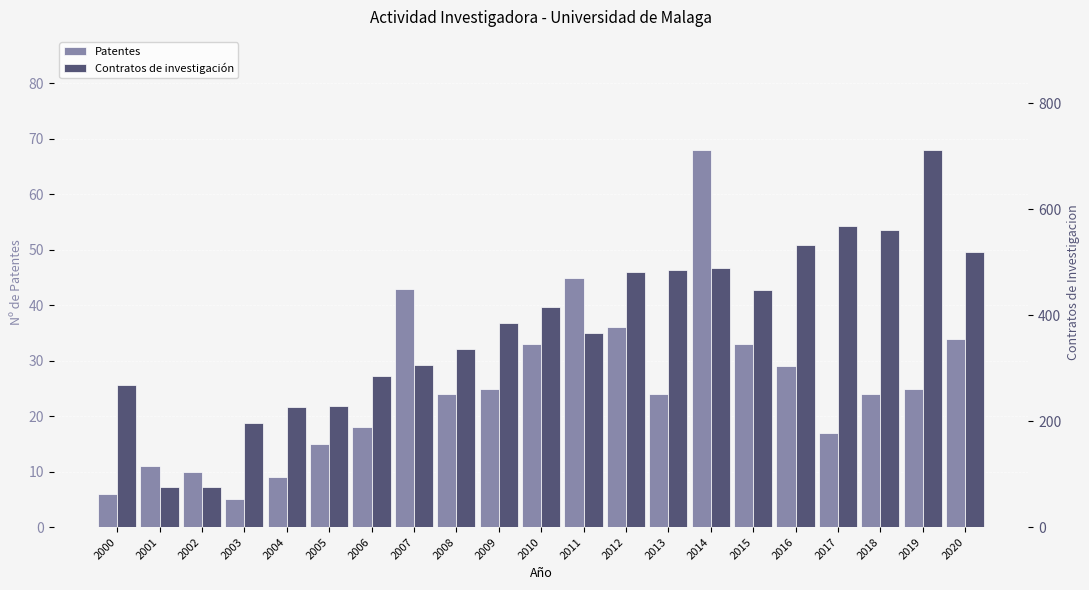

What are all the series names shown in the legend?

Patentes, Contratos de investigación